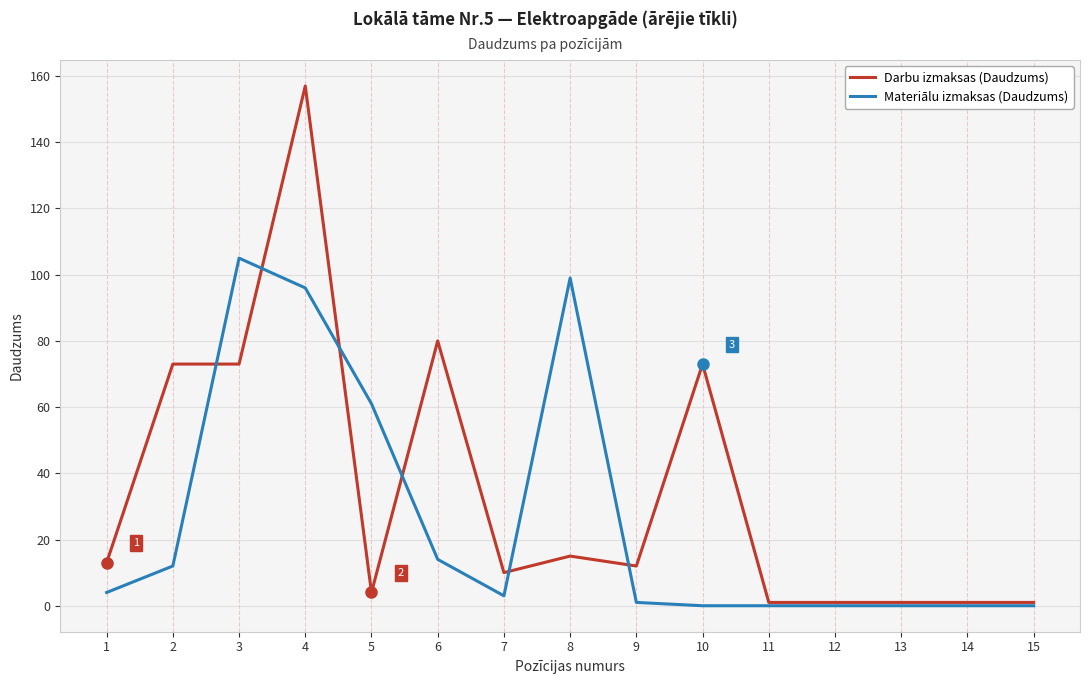

Between 3 and 6, which series saw the biggest shift?

Materiālu izmaksas (Daudzums)